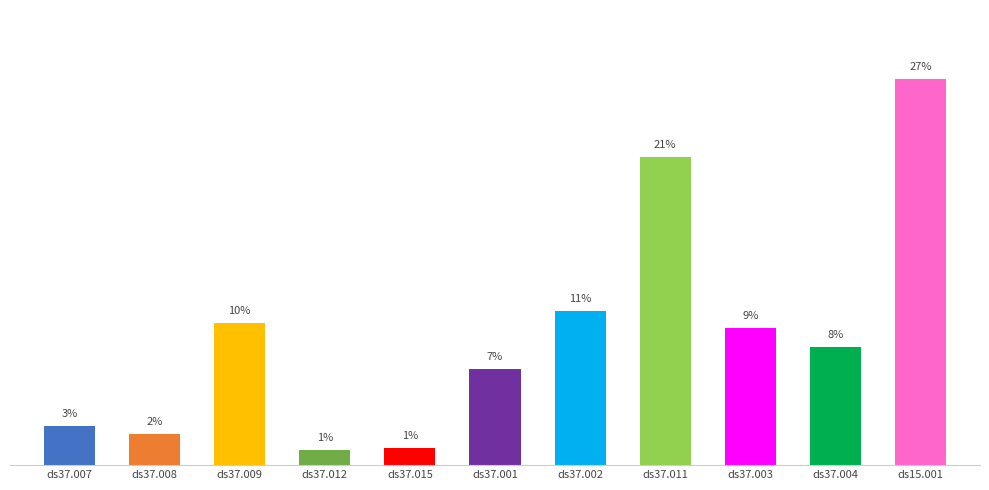

What is the difference between the values at ds37.009 and ds37.003?

15